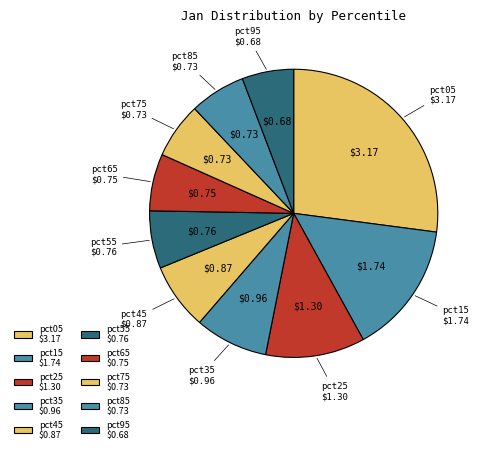

Is the sum of pct75 and pct95 greater than half?

No